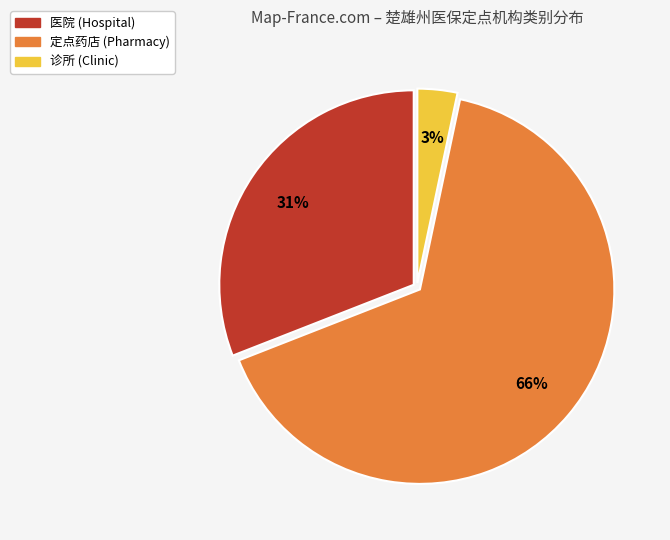

How many segments does this pie chart have?

3